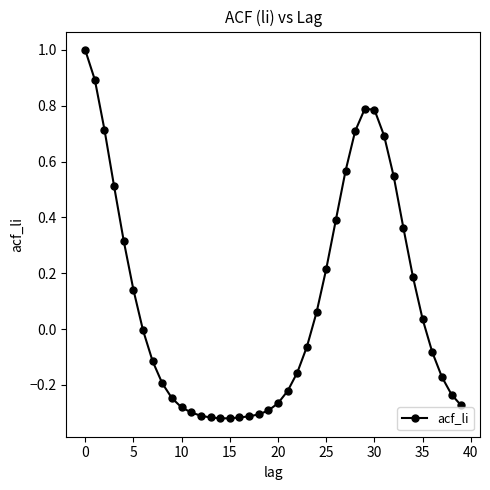

What is the value of the 31st point from the left?

0.8